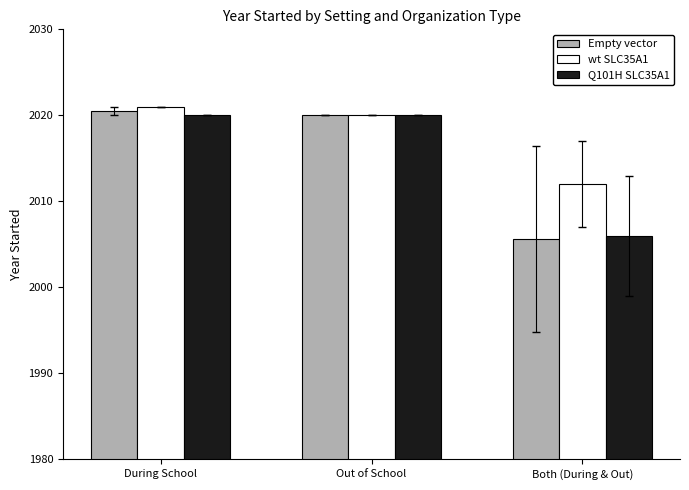

Between During School and Both (During & Out), which series saw the biggest shift?

Empty vector